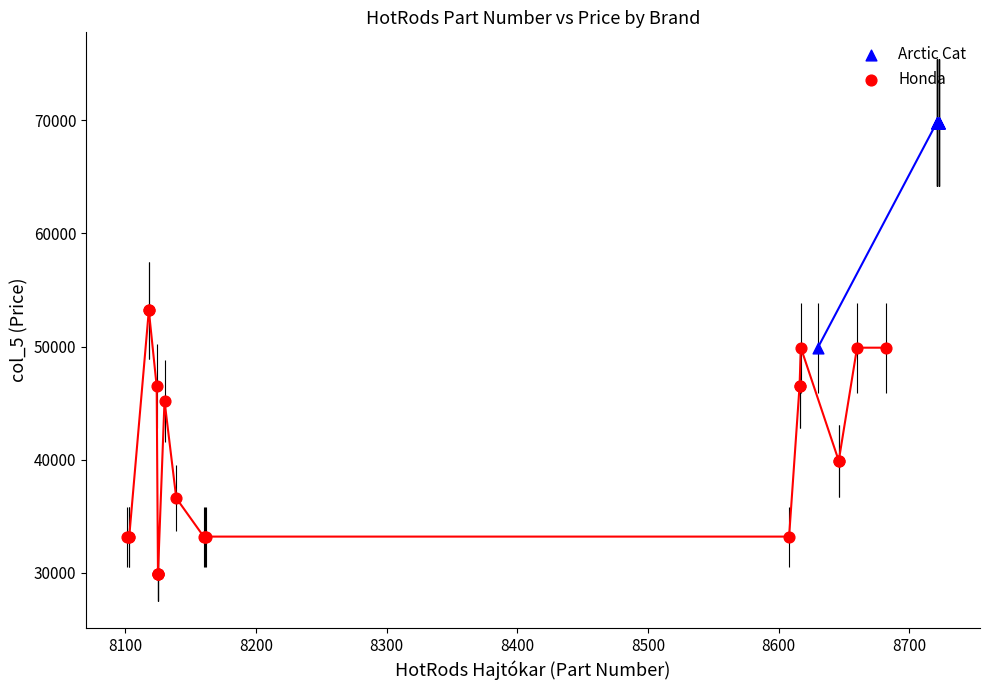

Which series has the widest spread of Y values?

Honda